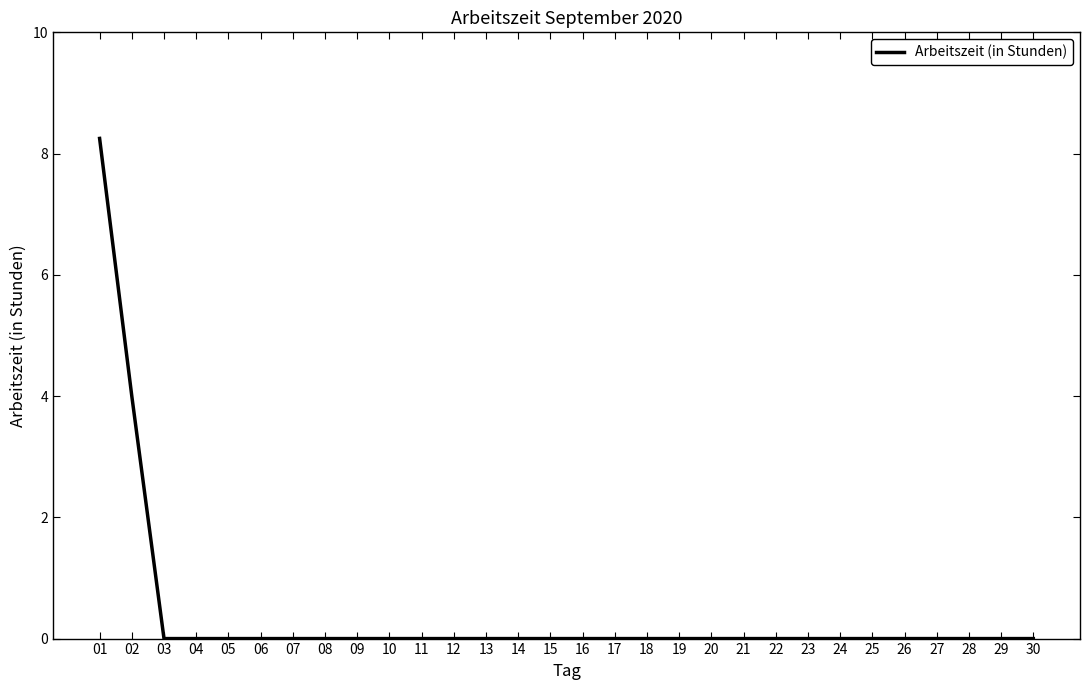

True or false: the data shows -4.9 at 08.

False